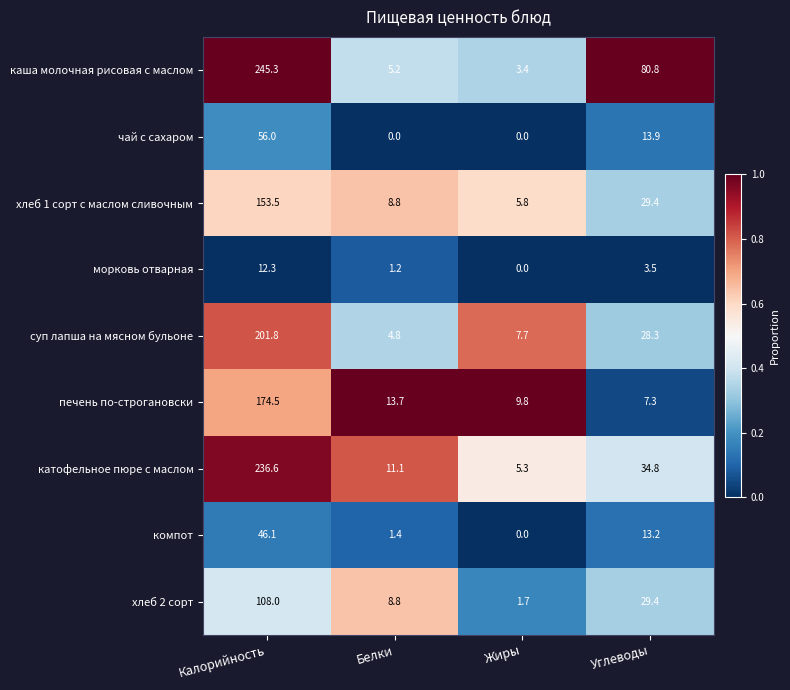

The value of печень по-строгановски at Белки is 2.9. True or false?

False